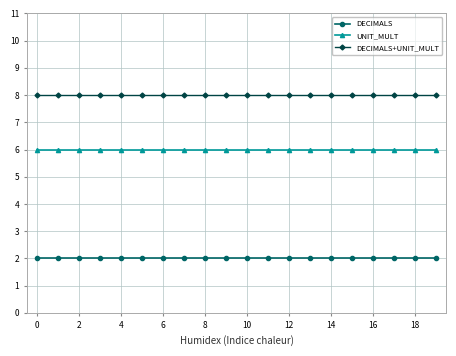

What is the value of the DECIMALS+UNIT_MULT point at the 6th from the left?

8